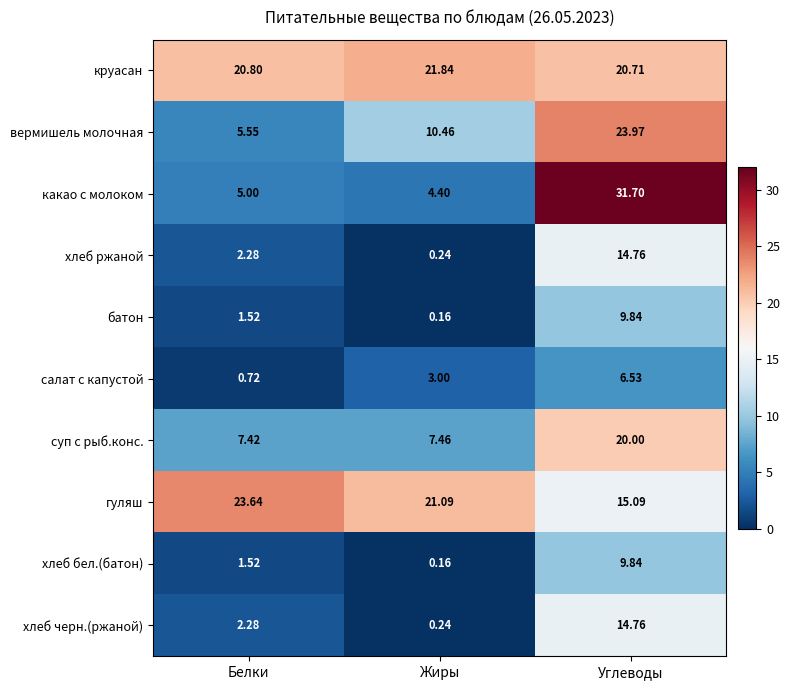

List the labels in order of вермишель молочная value, largest first.

Углеводы, Жиры, Белки